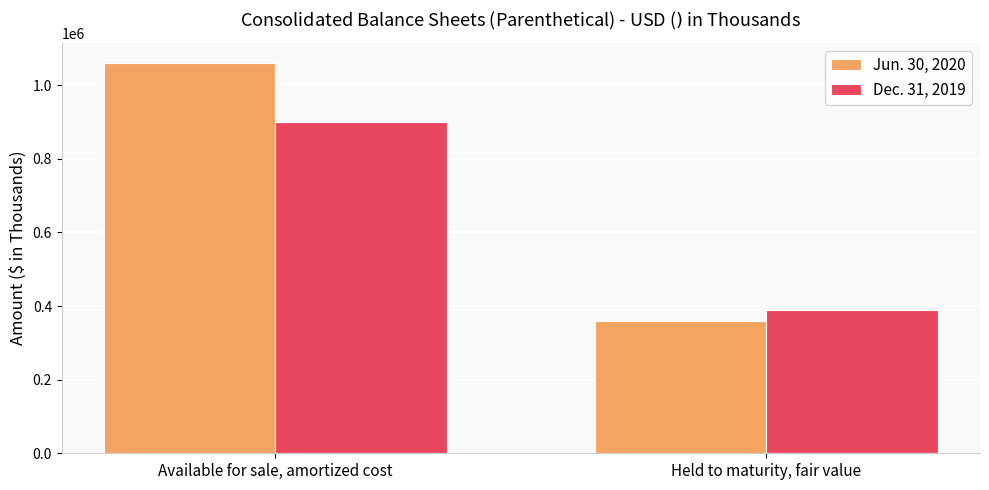

What is the value of the Dec. 31, 2019 bar at the 1st from the left?

899817